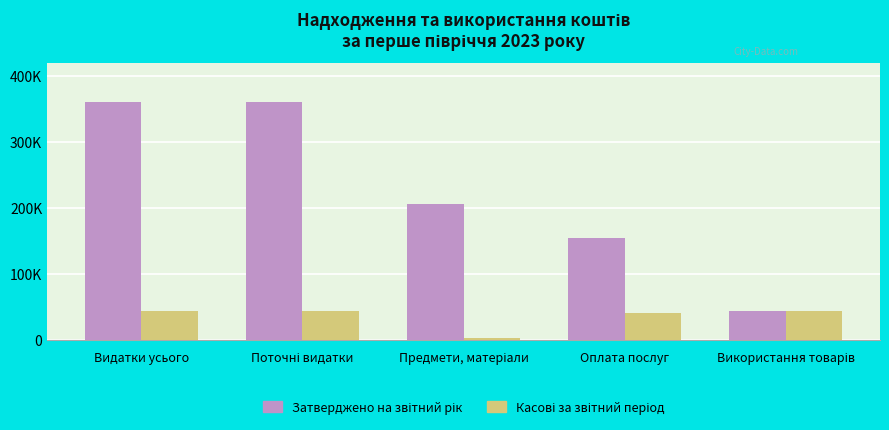

What is the greatest value displayed?

360000